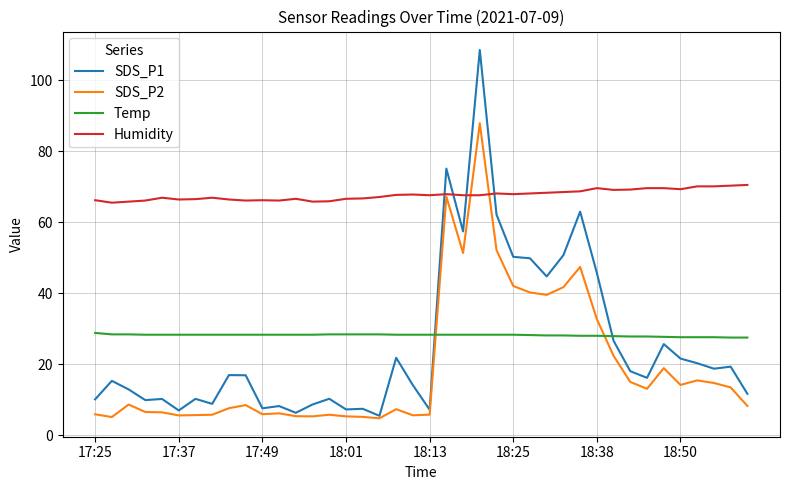

After their last crossing, which series has the higher values: Temp or SDS_P2?

Temp